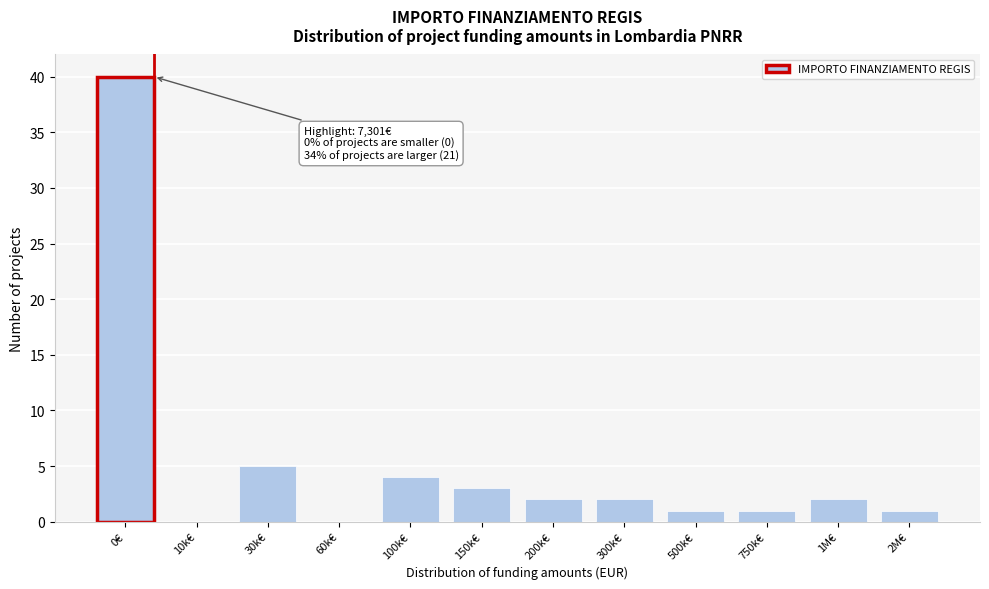

Reading left to right, extract all data points from this chart.

0€=40	10k€=0	30k€=5	60k€=0	100k€=4	150k€=3	200k€=2	300k€=2	500k€=1	750k€=1	1M€=2	2M€=1